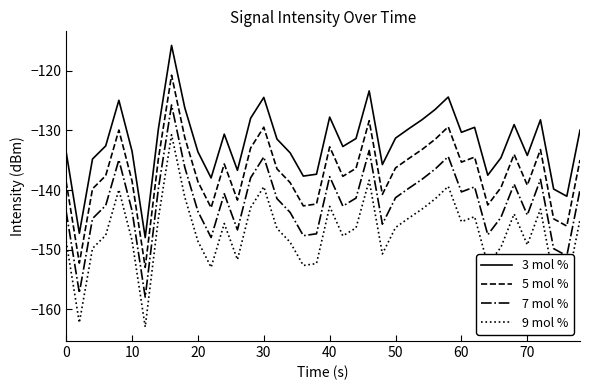

Which series has the largest total across all categories?

3 mol %